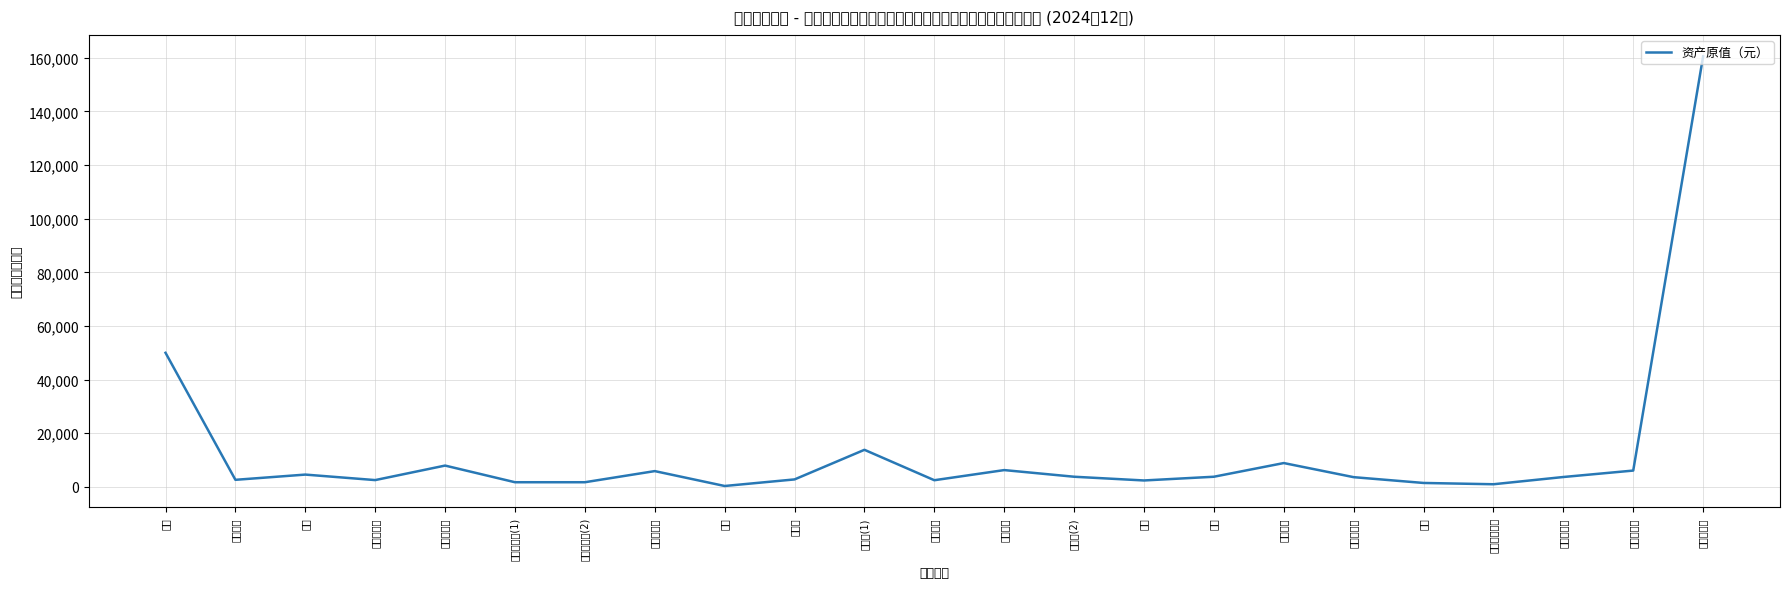

Rank the categories by value from highest to lowest.

垃圾收集站, 村部, 扩音机(1), 取暖设备, 台式计算机, 格力空调, 联想计算机, 电子计算机, 电脑, 扩音机(2), 监控, 奔图打印机, 村部断桥门, 写字台, 排球架子, 激光打印机, 信息软件, 造林, 扫描一体机(1), 扫描一体机(2), 音响, 太阳能板监控, 椅子